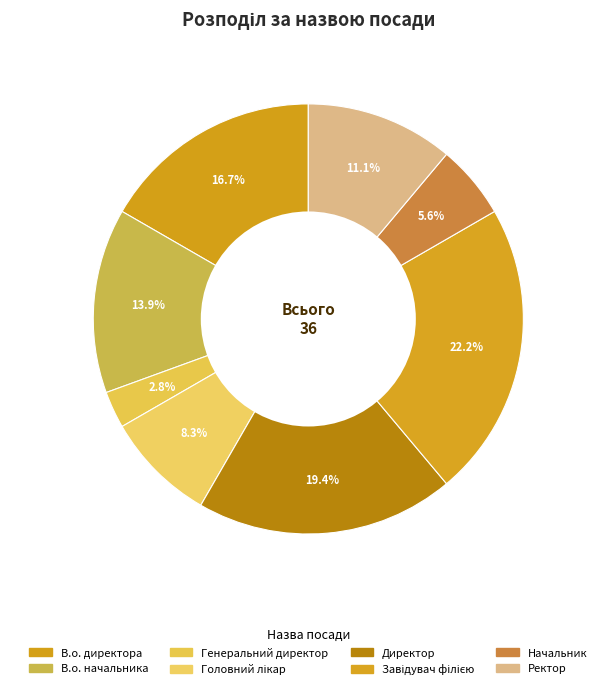

Does any single category account for the majority?

No